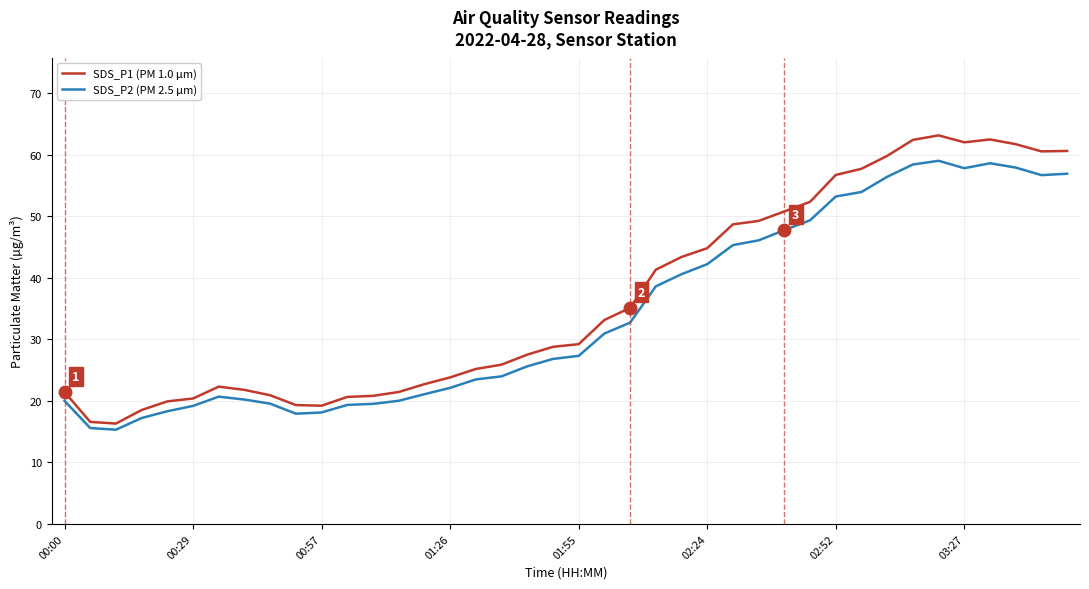

What is the minimum value shown in the chart?

15.3